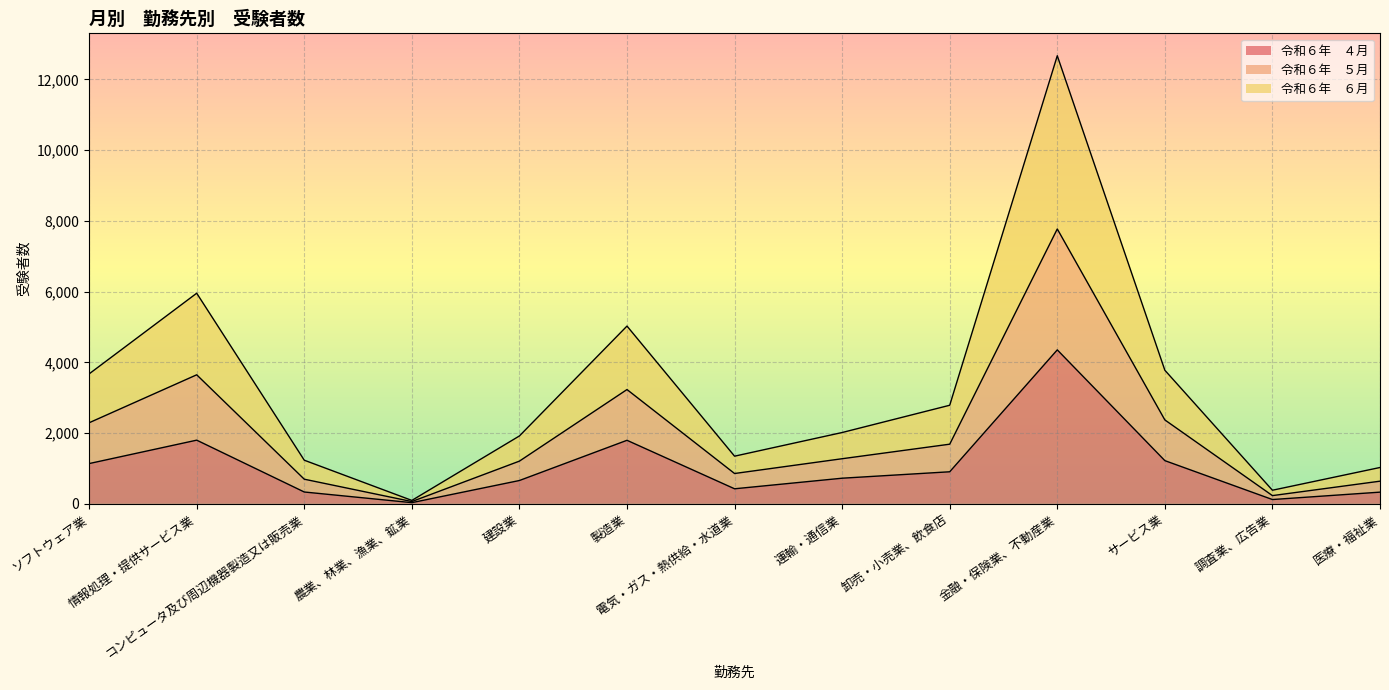

True or false: 令和６年　５月 and 令和６年　６月 cross at least once.

False